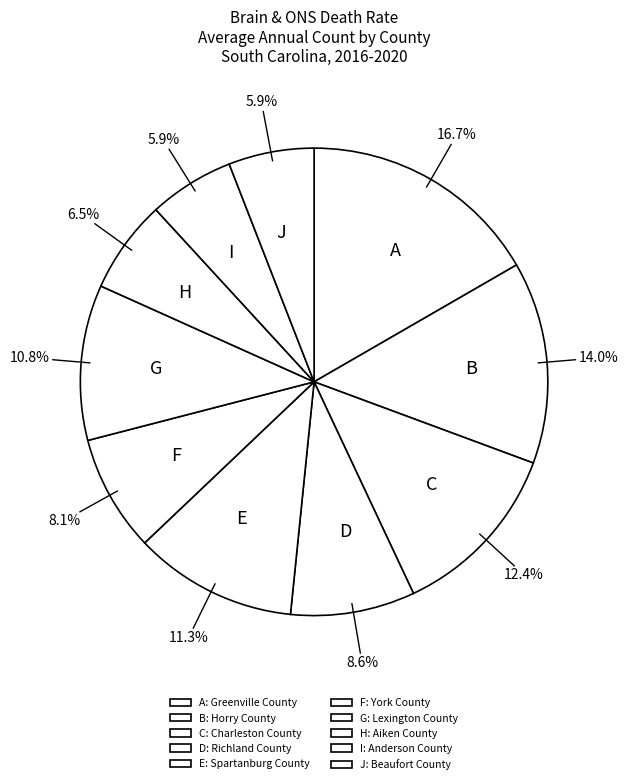

Does H represent more than half of the total?

No